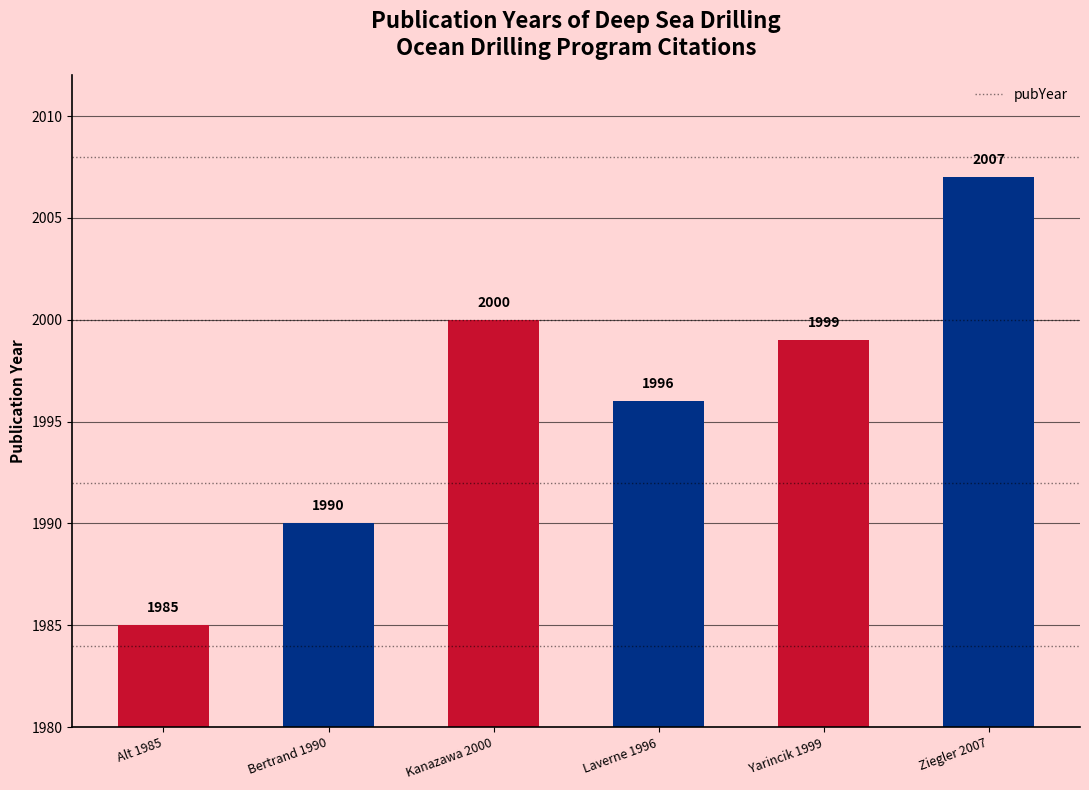

What is the difference between the values at Kanazawa 2000 and Bertrand 1990?

10